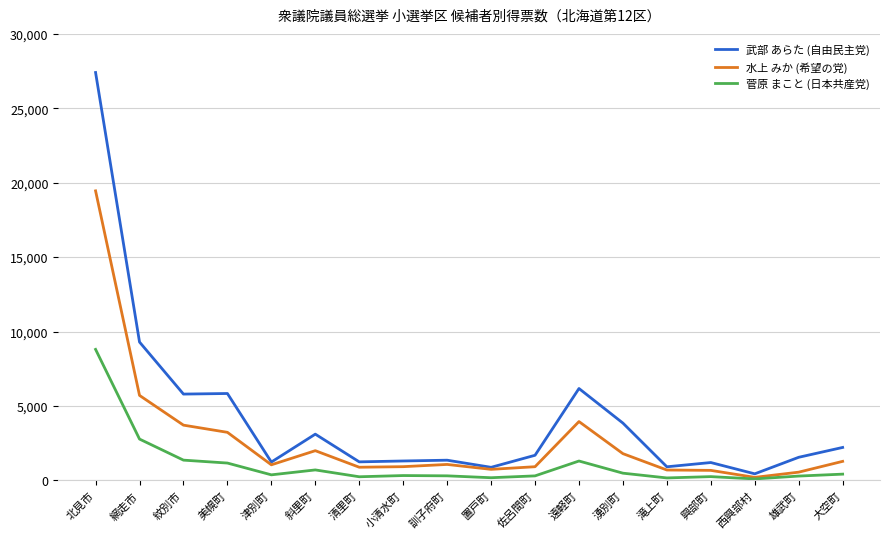

The 水上 みか (希望の党) series shows 672 at 興部町. True or false?

True